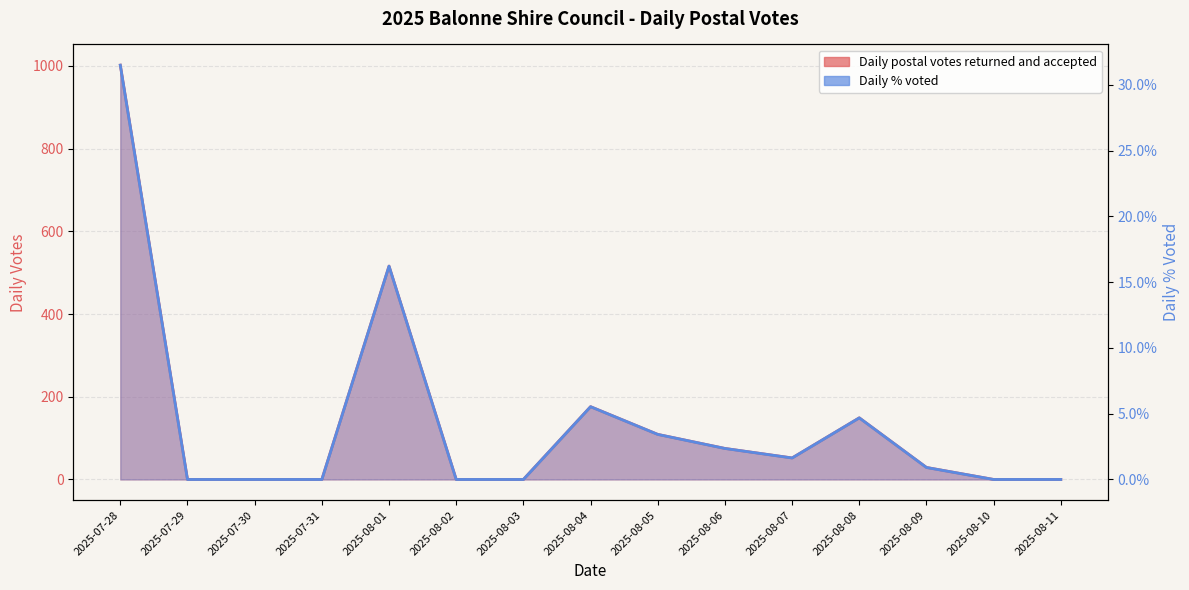

In Daily % voted, how many points are lower than both neighbors (excluding endpoints)?

1